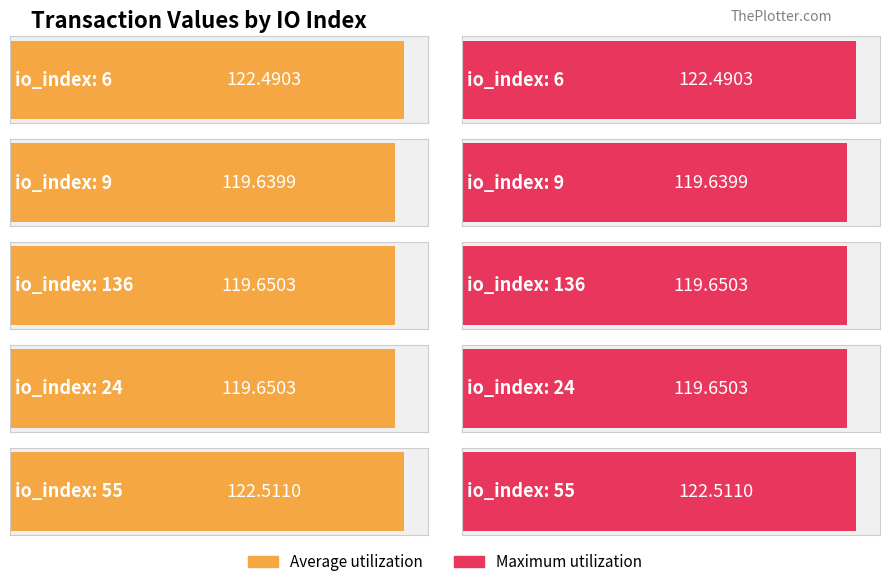

What position from the right is 24?

2